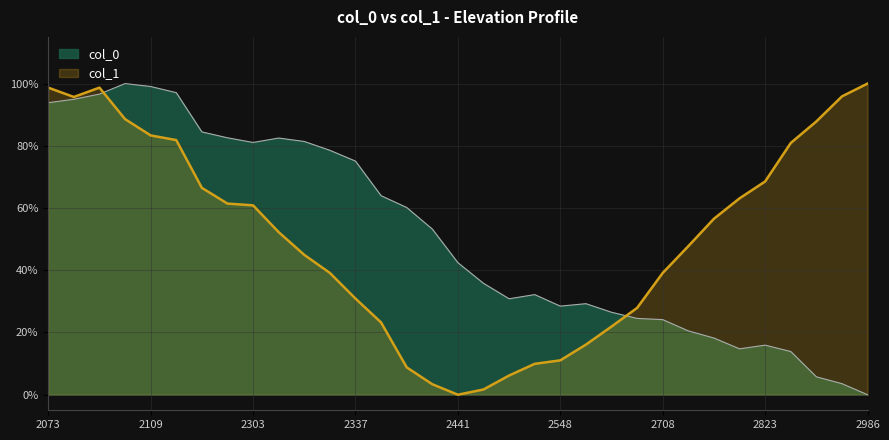

At how many categories does at least one series exceed 0?

33